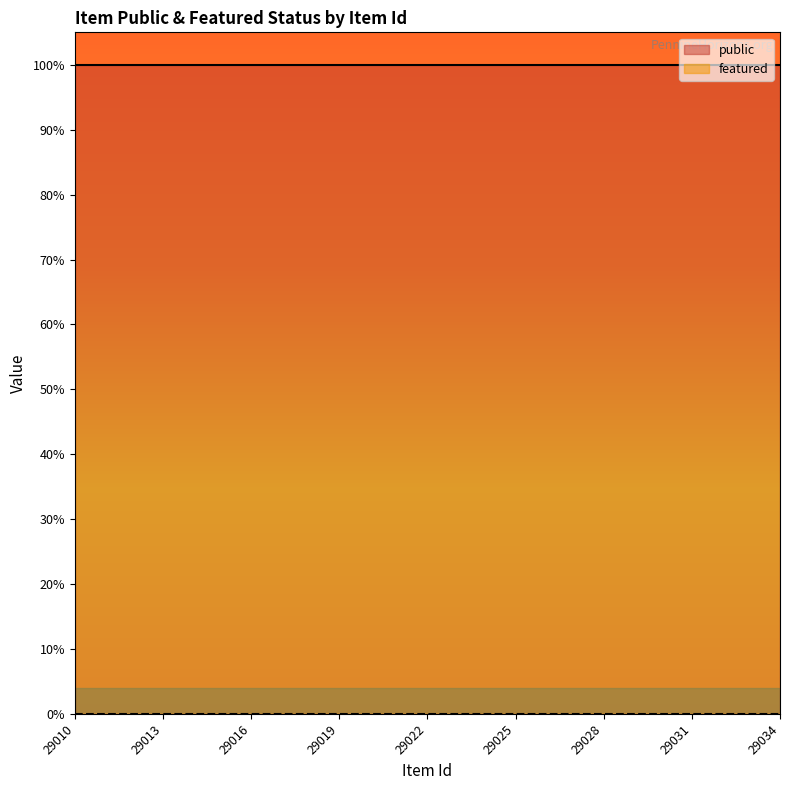

Between 29013 and 29020, which is larger?

29013